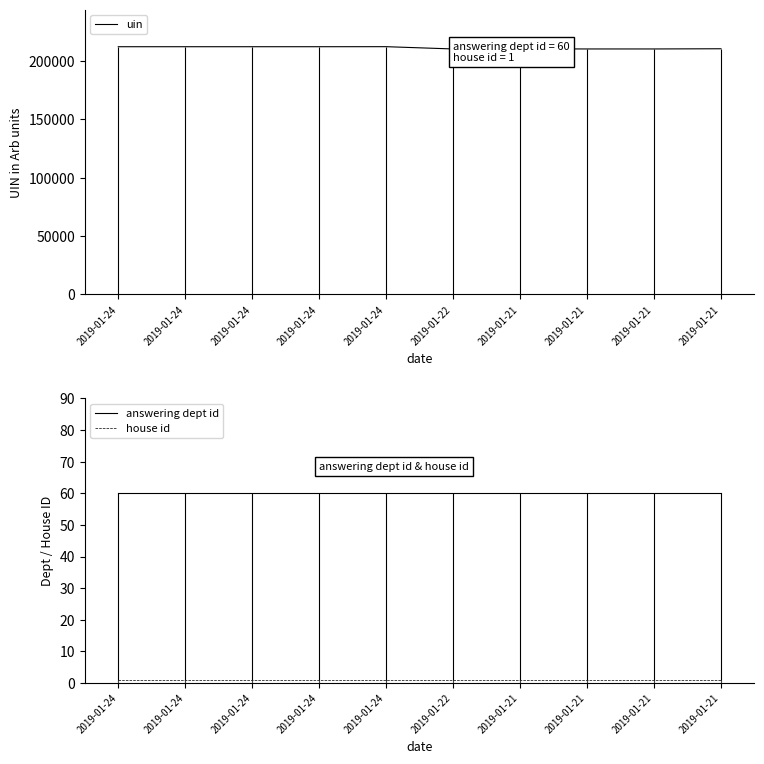

How many series are shown in this chart?

3